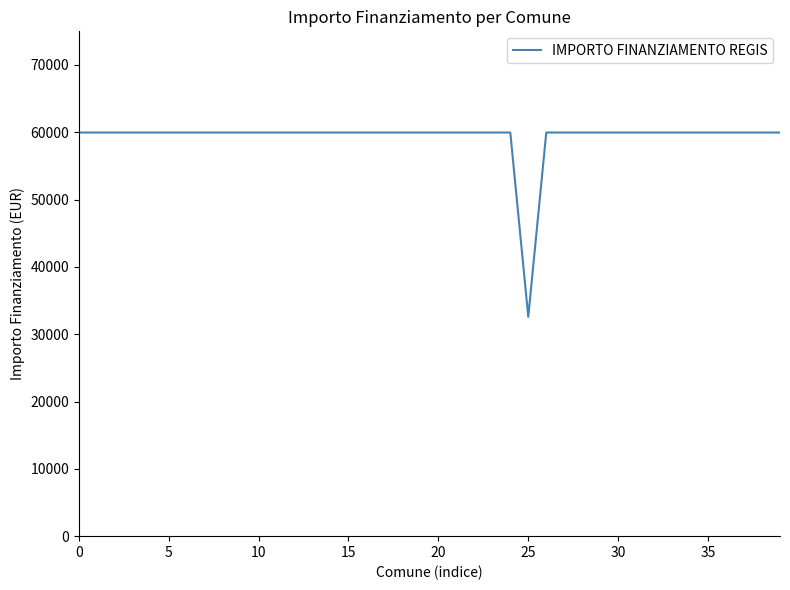

What is the maximum value shown in the chart?

59966